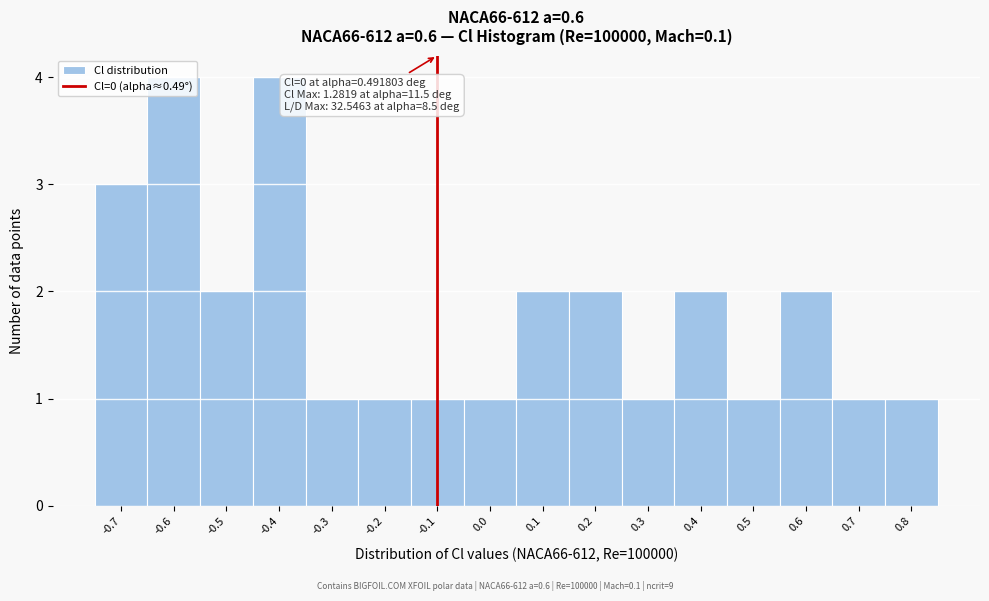

Which has a higher value, 0.0 or -0.5?

-0.5